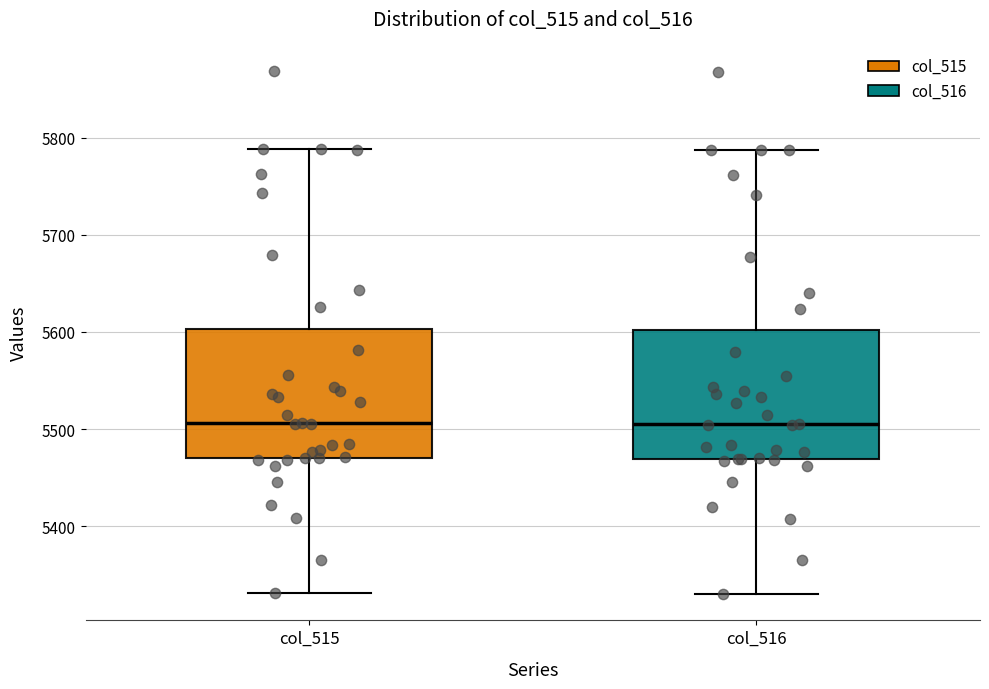

Reading left to right, transcribe this box plot: for each box, give where its median line is, the range the box spans, and where its two whiskers end, as read against the y-axis. The values are not printed on the chart, so give them approximately, as read against the axis.

col_515: median 5510, box 5470 to 5600, whiskers 5330 to 5790
col_516: median 5510, box 5470 to 5600, whiskers 5330 to 5790